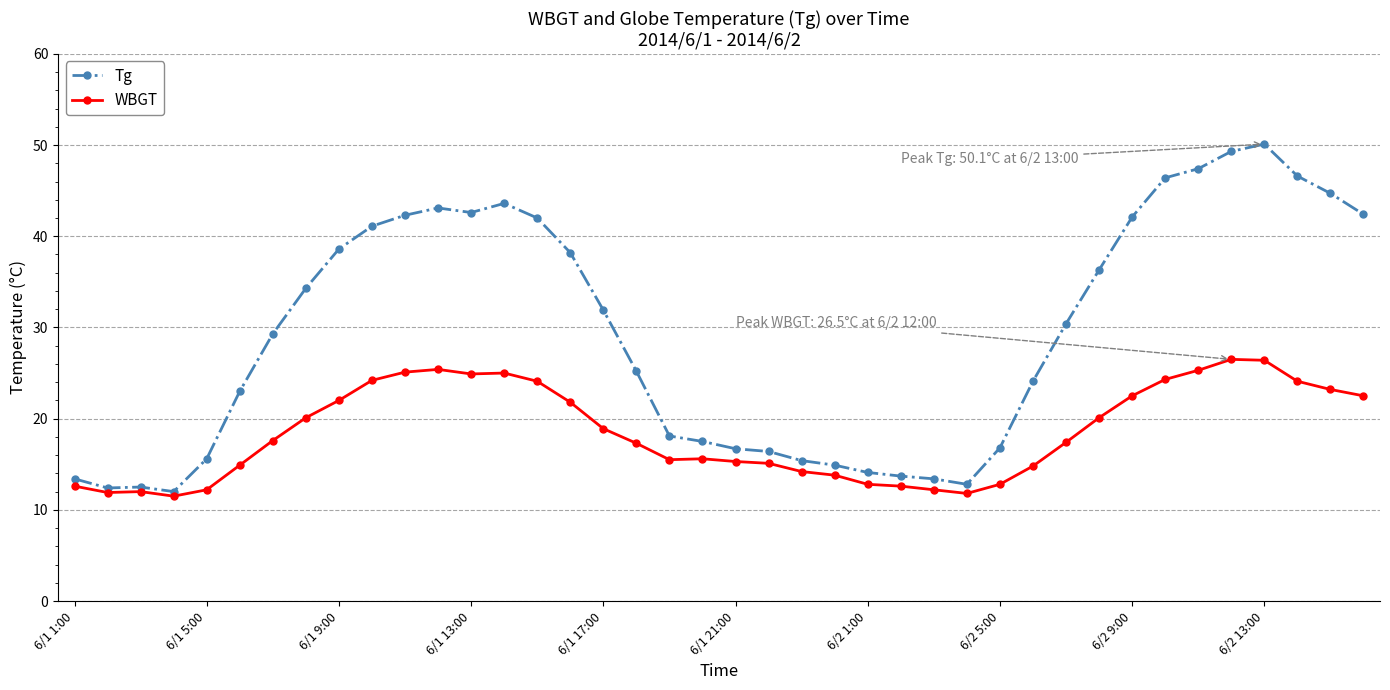

True or false: Tg and WBGT cross at least once.

False